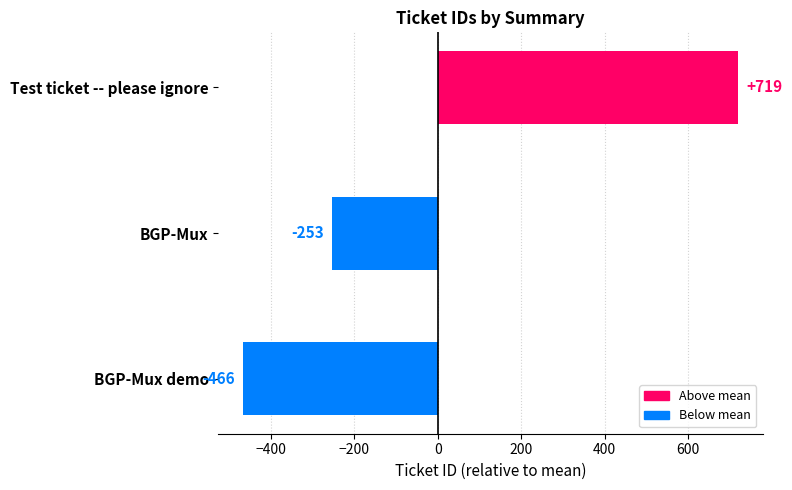

What is the difference between the maximum and minimum values?

1185